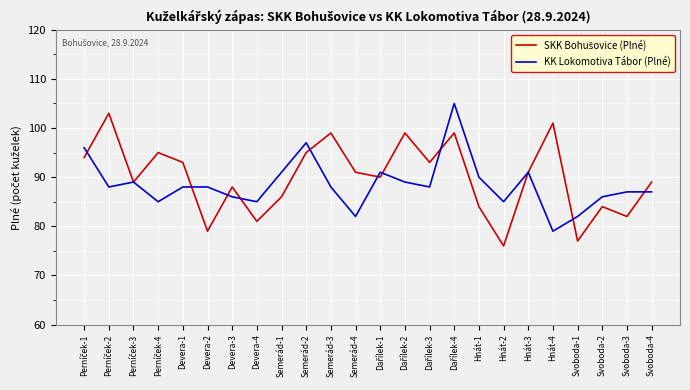

The value of KK Lokomotiva Tábor (Plné) at Semerád-2 is 51. True or false?

False